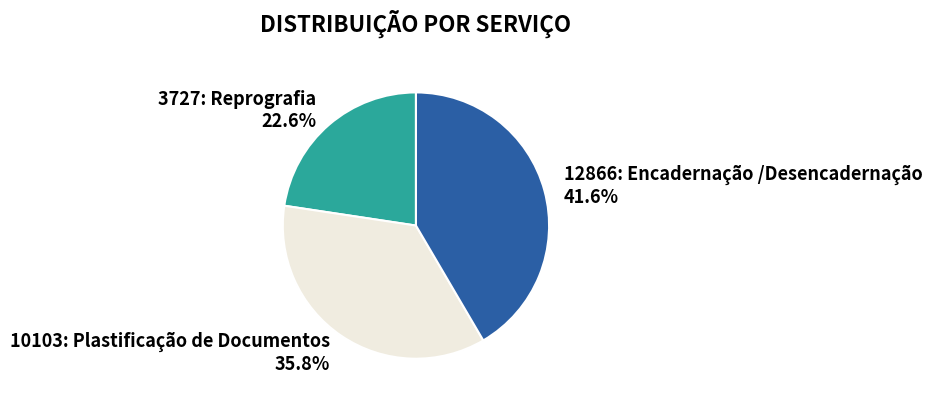

Approximately how many times larger is the value at 3727: Reprografia compared to 12866: Encadernação /Desencadernação?

0.5